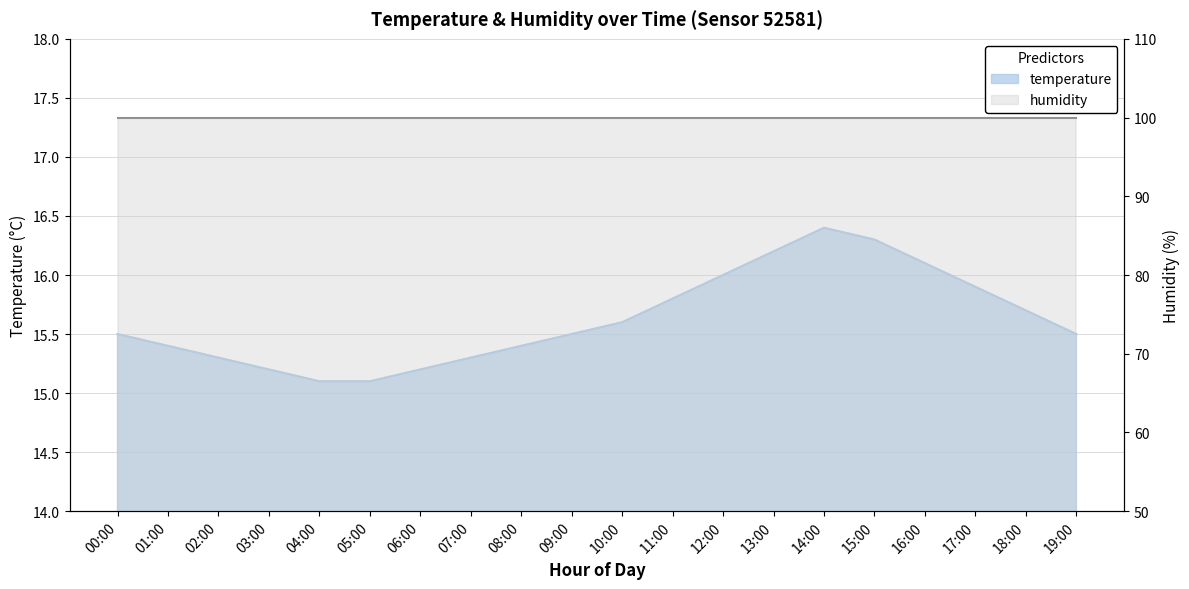

Between 02:00 and 04:00, which is larger?

02:00